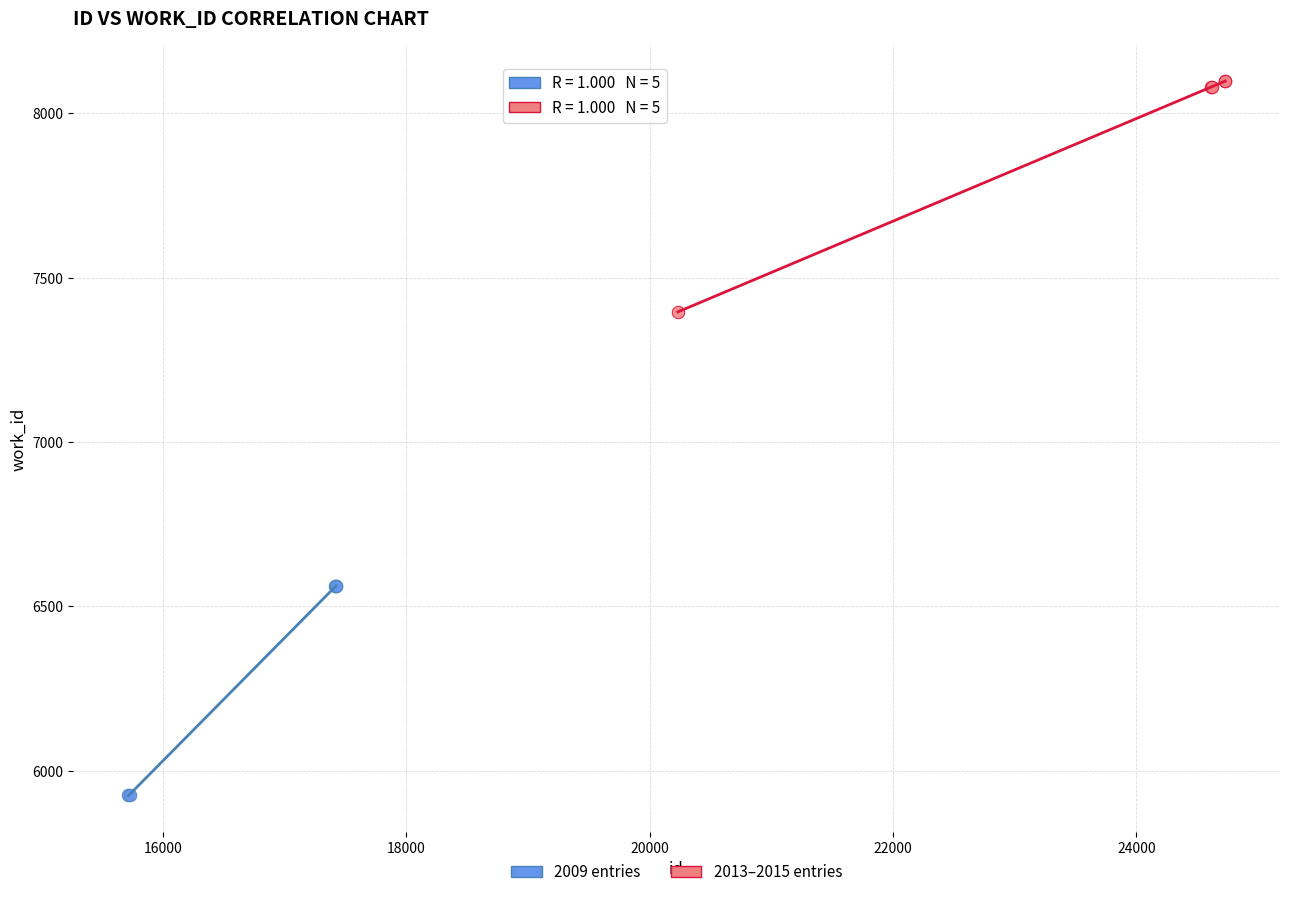

What are all the series names shown in the legend?

2009 entries, 2013–2015 entries